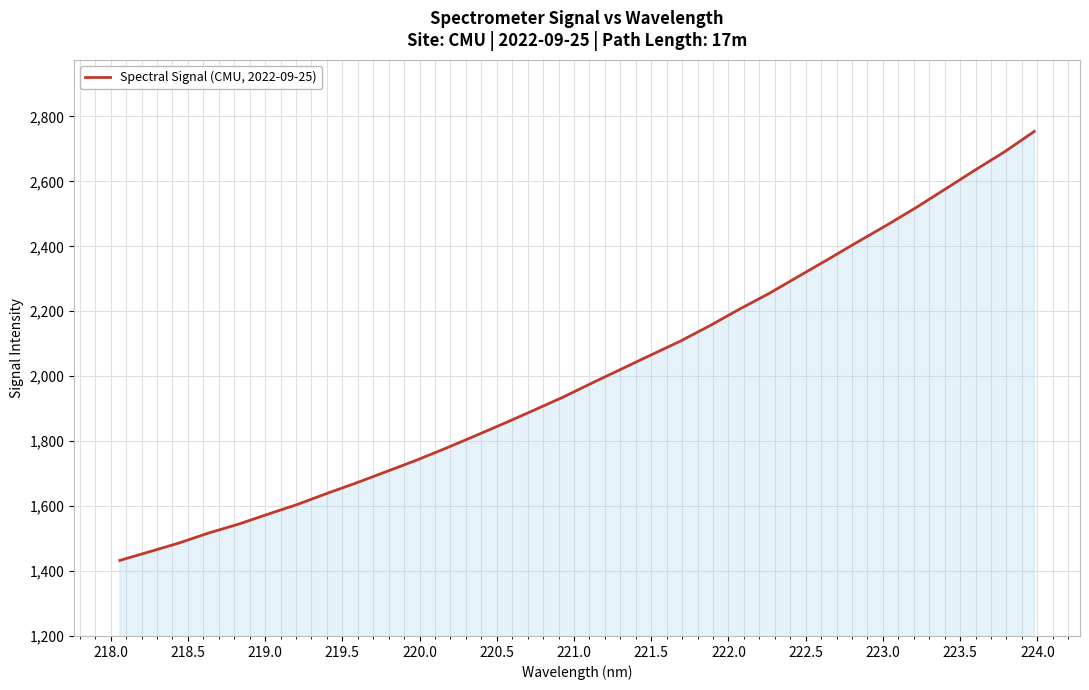

What is the maximum value shown in the chart?

2753.9